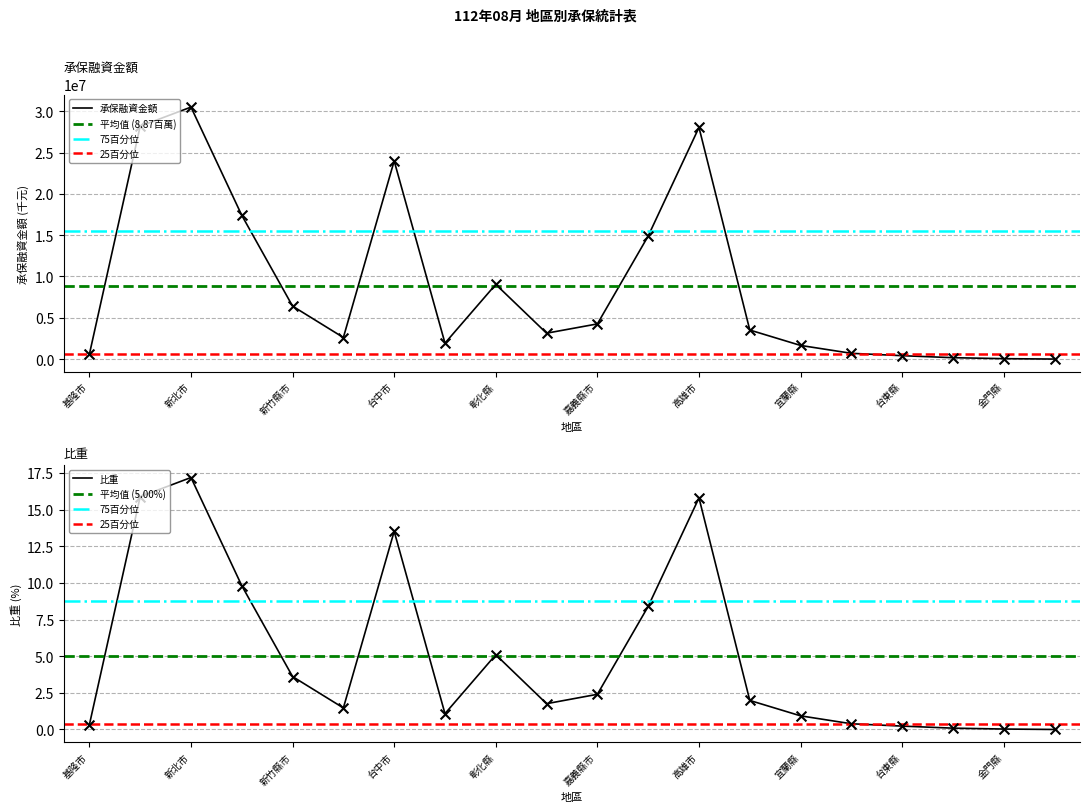

Which series has the largest total across all categories?

承保融資金額